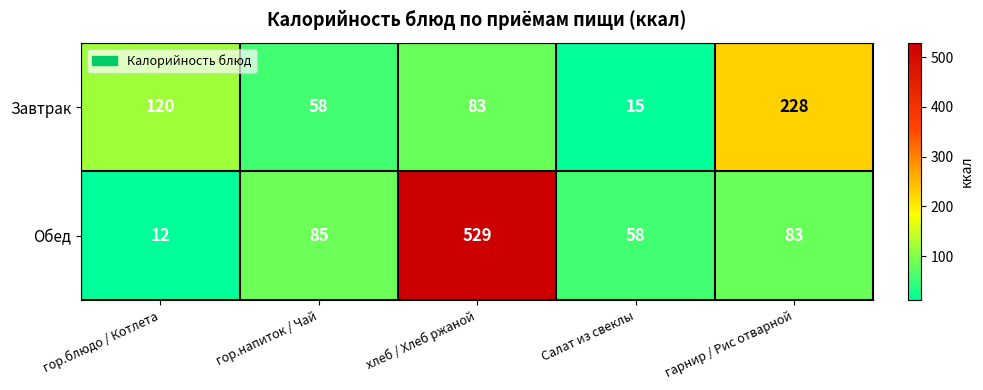

Reading right to left, list all the values displayed in this chart.

Завтрак: гарнир / Рис отварной=228	Салат из свеклы=15	хлеб / Хлеб ржаной=83	гор.напиток / Чай=58	гор.блюдо / Котлета=120
Обед: гарнир / Рис отварной=83	Салат из свеклы=58	хлеб / Хлеб ржаной=529	гор.напиток / Чай=85	гор.блюдо / Котлета=12